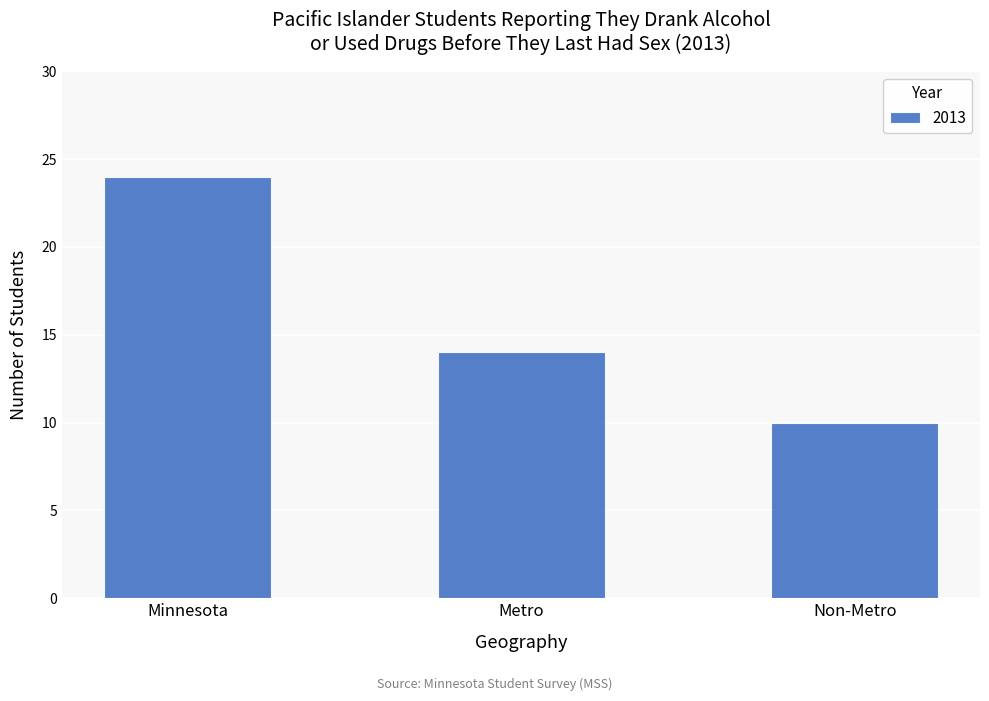

Does the chart contain stacked bars?

No